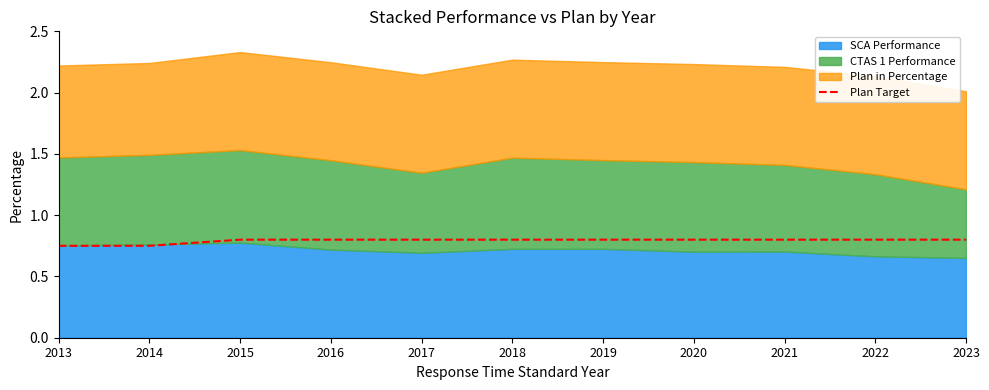

How many lines are shown in the chart?

1